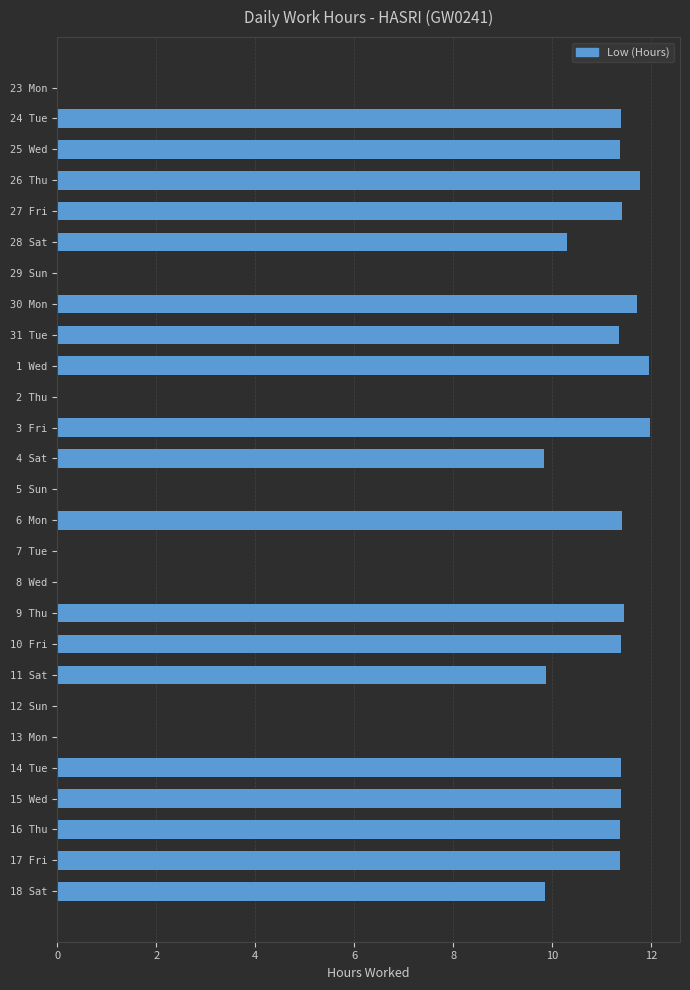

True or false: the data shows 0.0 at 12 Sun.

True